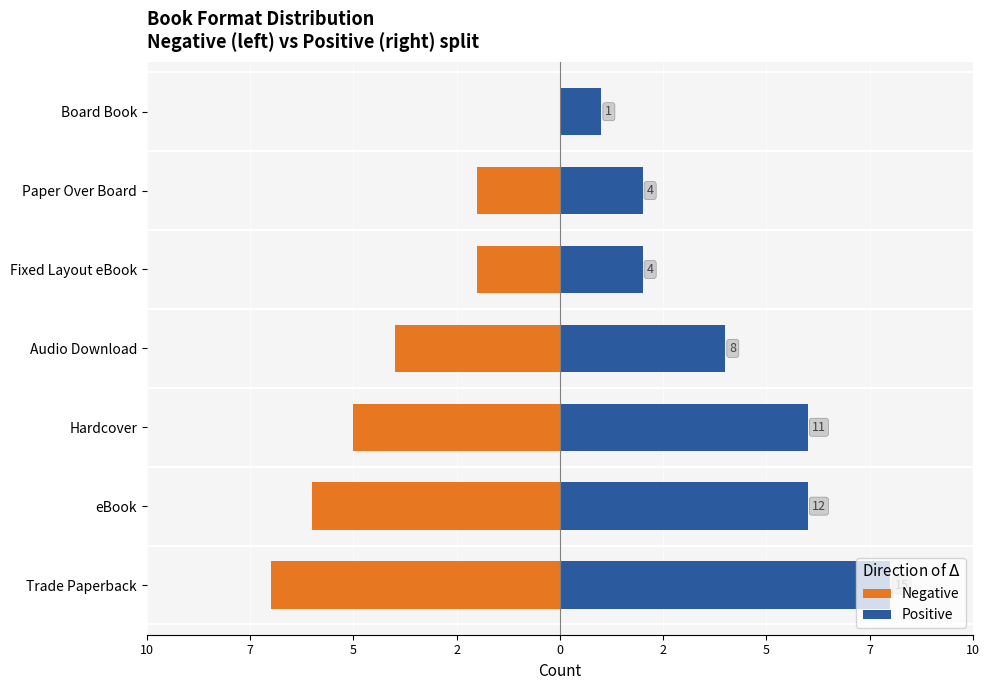

What is the minimum value shown in the chart?

-7